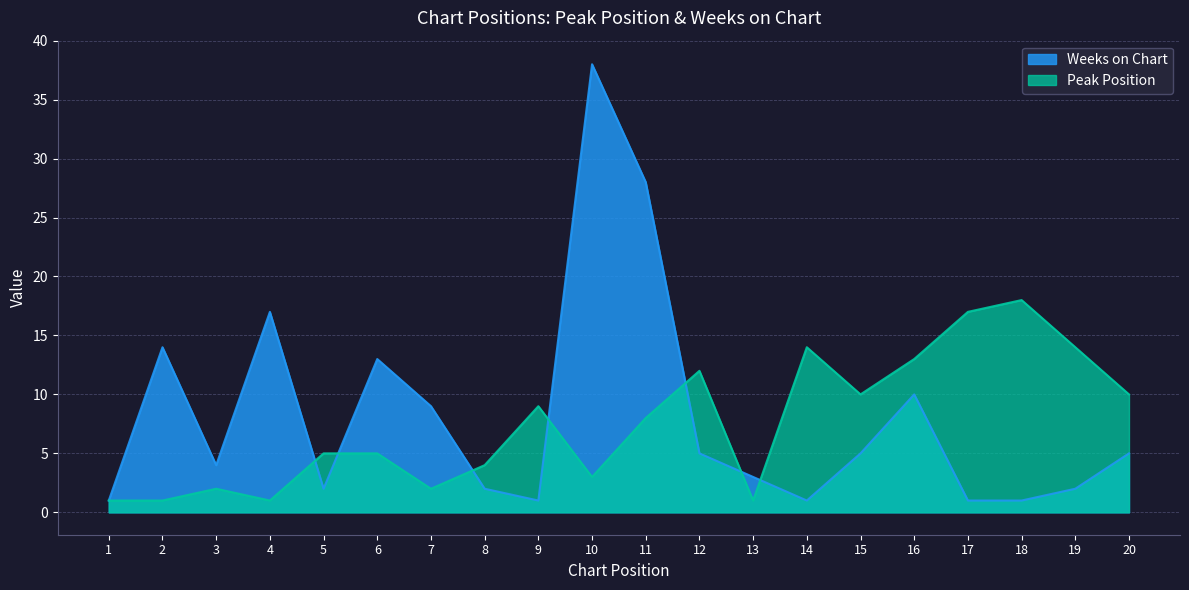

True or false: Weeks on Chart has a value of 5 at 13.

False